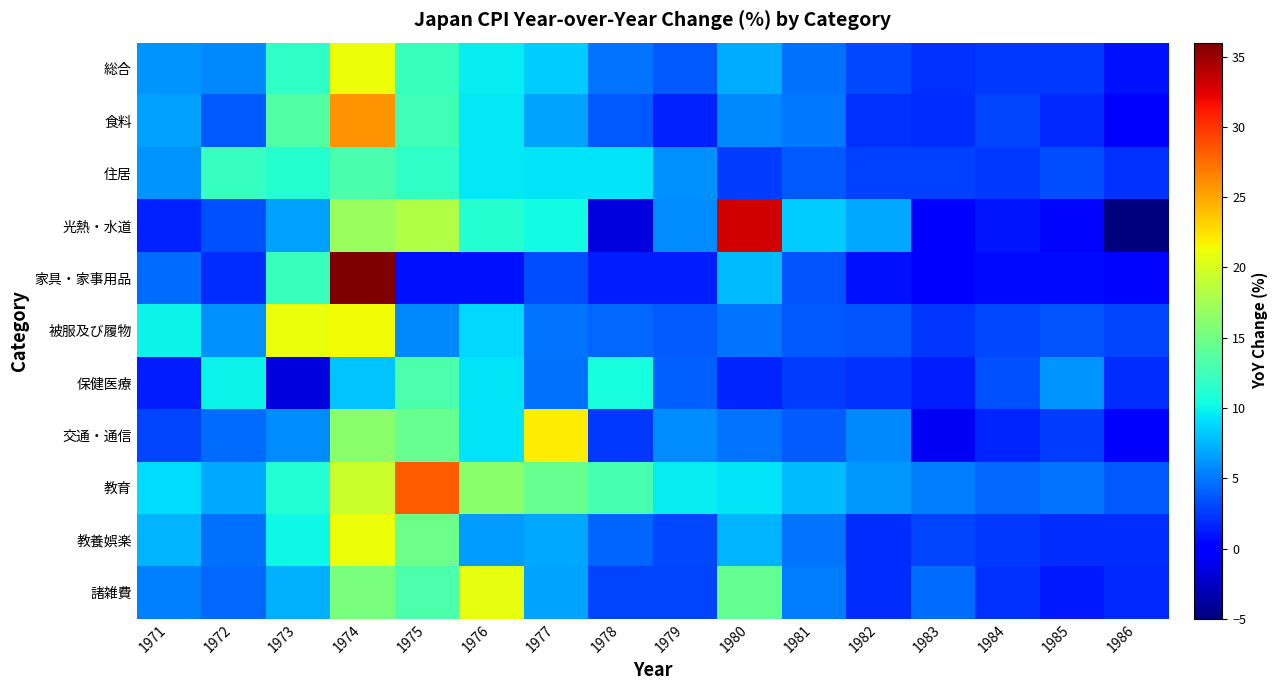

At 1985, list the series in order from largest to smallest.

保健医療, 教育, 被服及び履物, 住居, 交通・通信, 総合, 教養娯楽, 食料, 諸雑費, 家具・家事用品, 光熱・水道